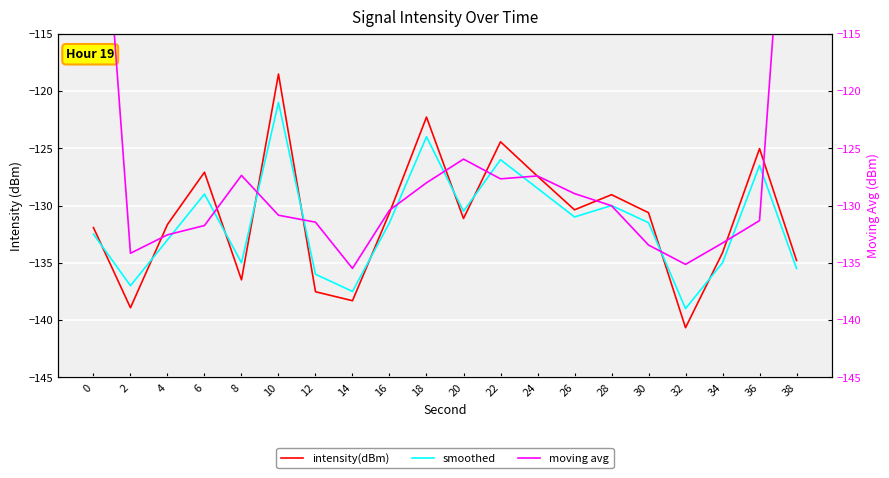

How many lines are shown in the chart?

3